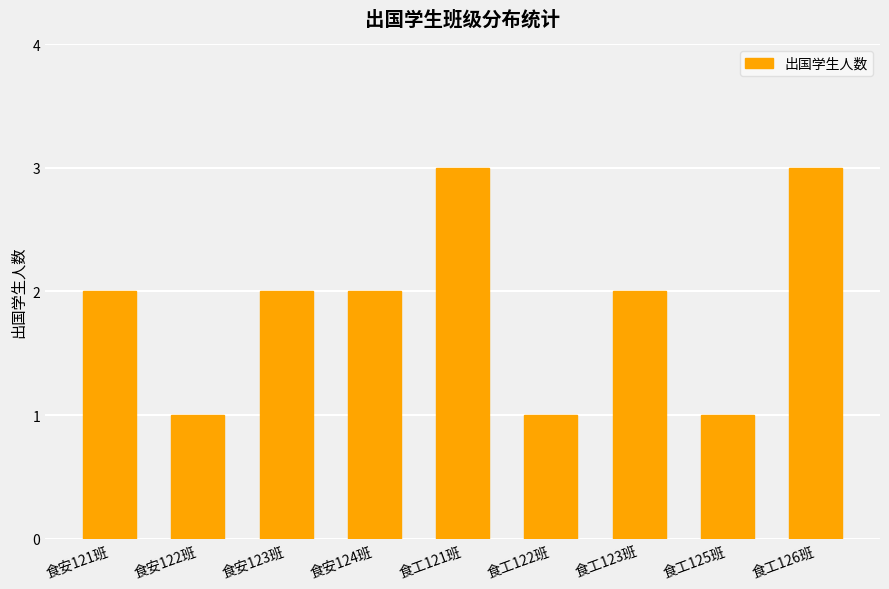

What is the change in value from 食安123班 to 食工125班?

-1